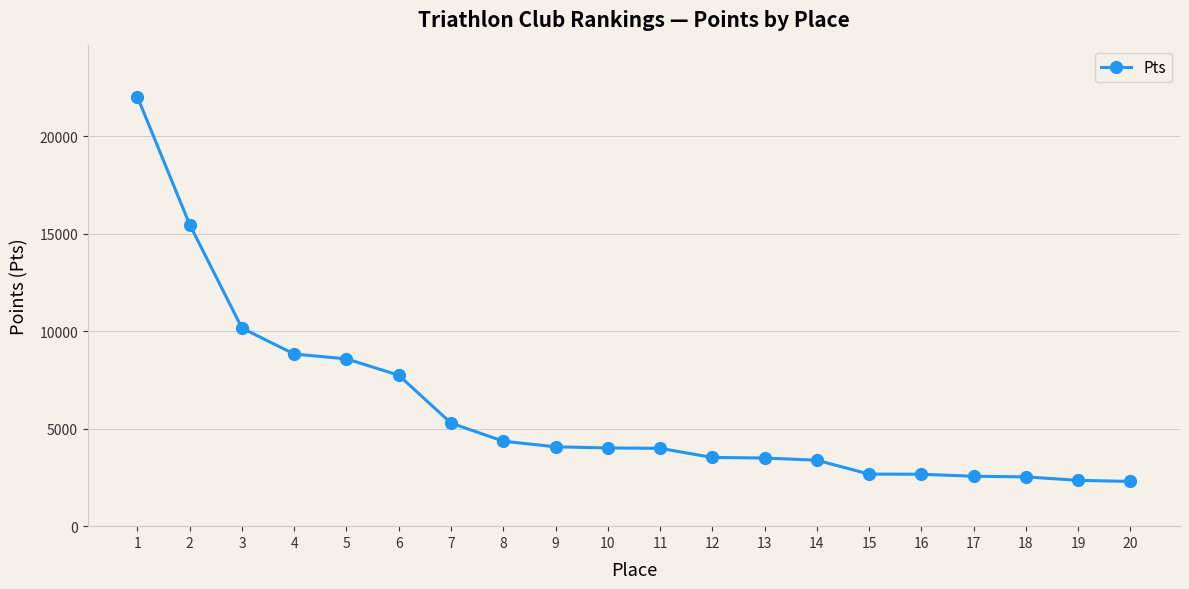

Is it true that the value at 15 is 2670?

True